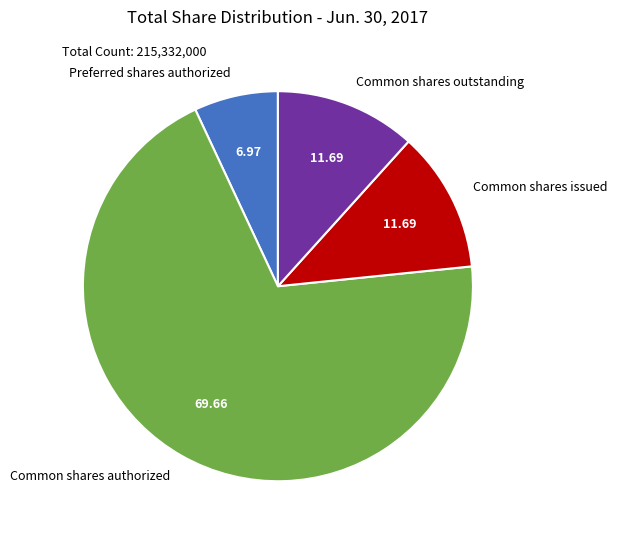

Count the number of slices in the pie.

4